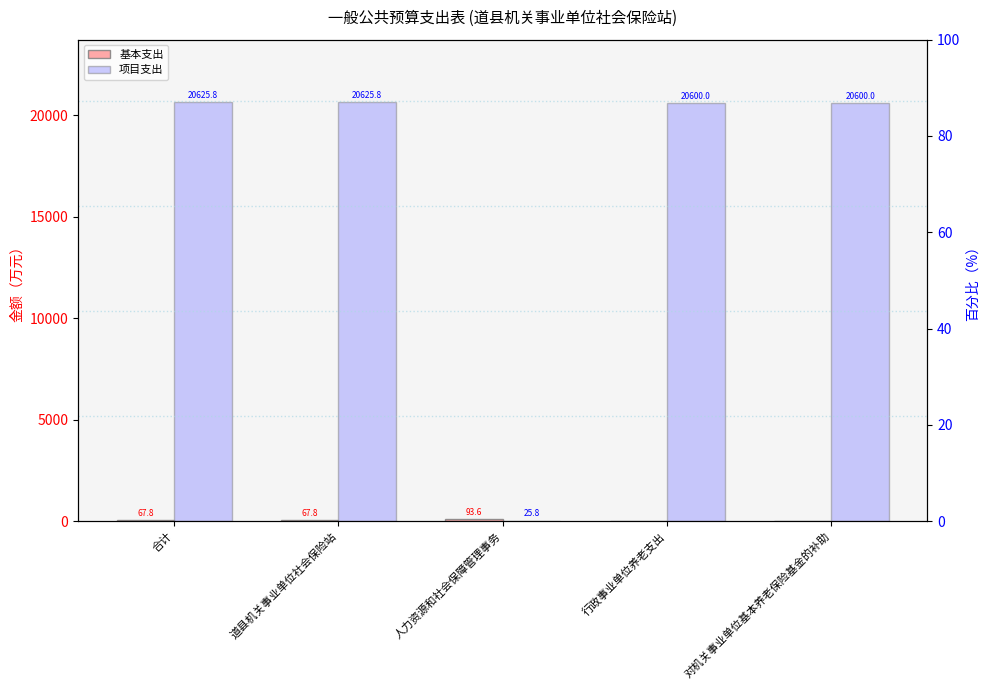

The 项目支出 series shows 20625.8 at 道县机关事业单位社会保险站. True or false?

True